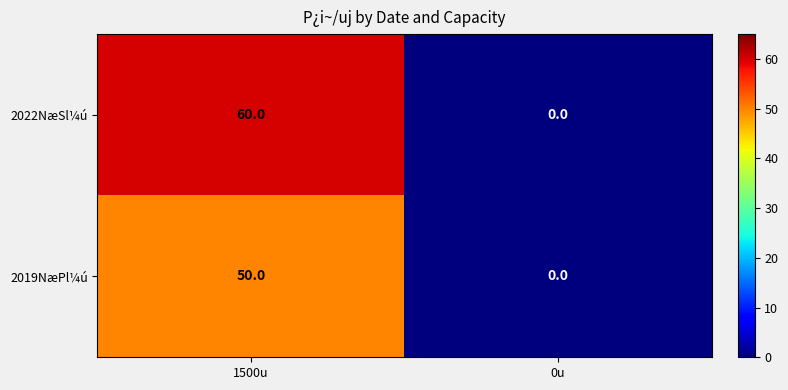

What is the difference between the 2022NæSl¼ú values at 0u and 1500u?

60